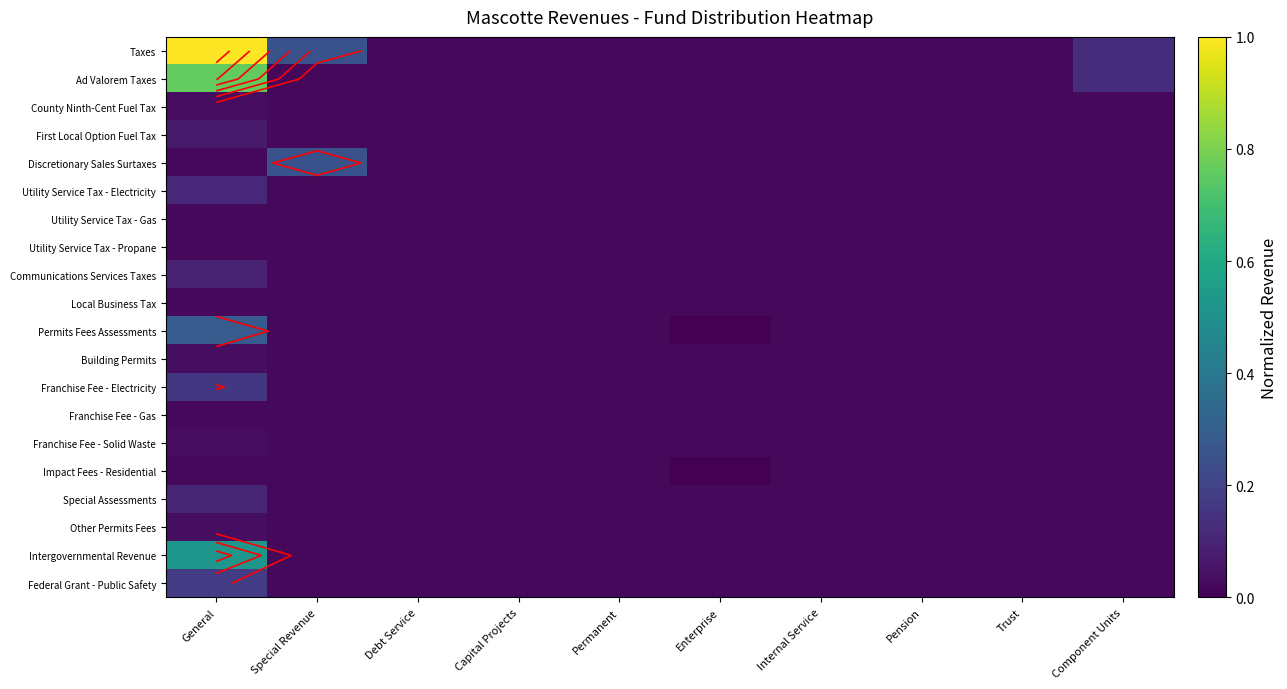

Count the Franchise Fee - Gas values in the range 0 to 1.

10